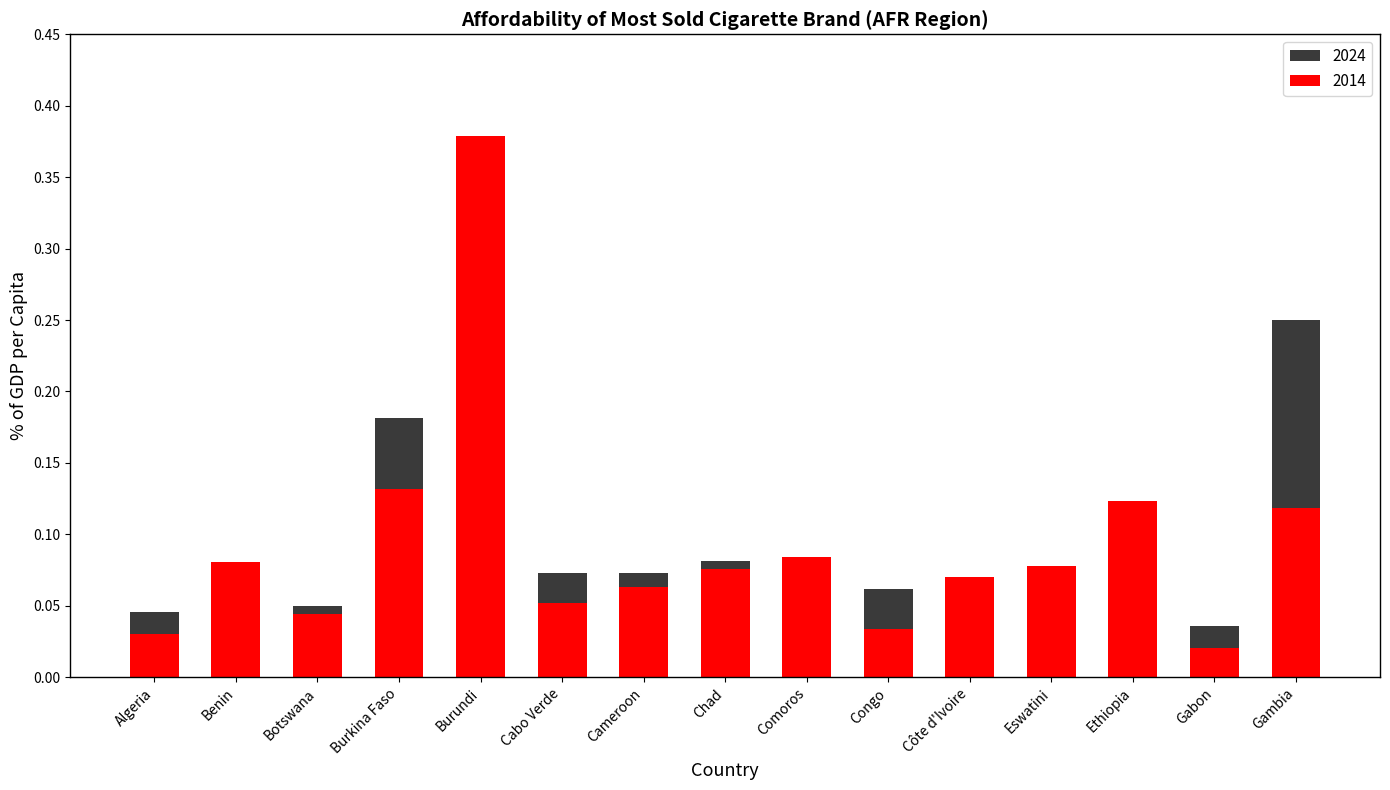

What are all the series names shown in the legend?

2014, 2024